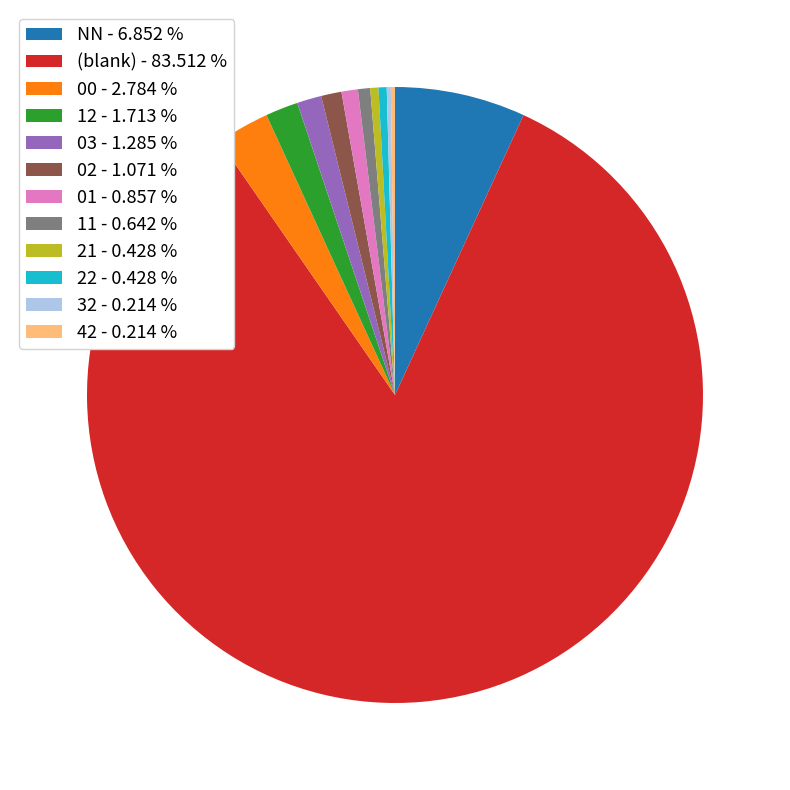

Do 00 - 2.784 % and (blank) - 83.512 % together represent more than half of the pie?

Yes